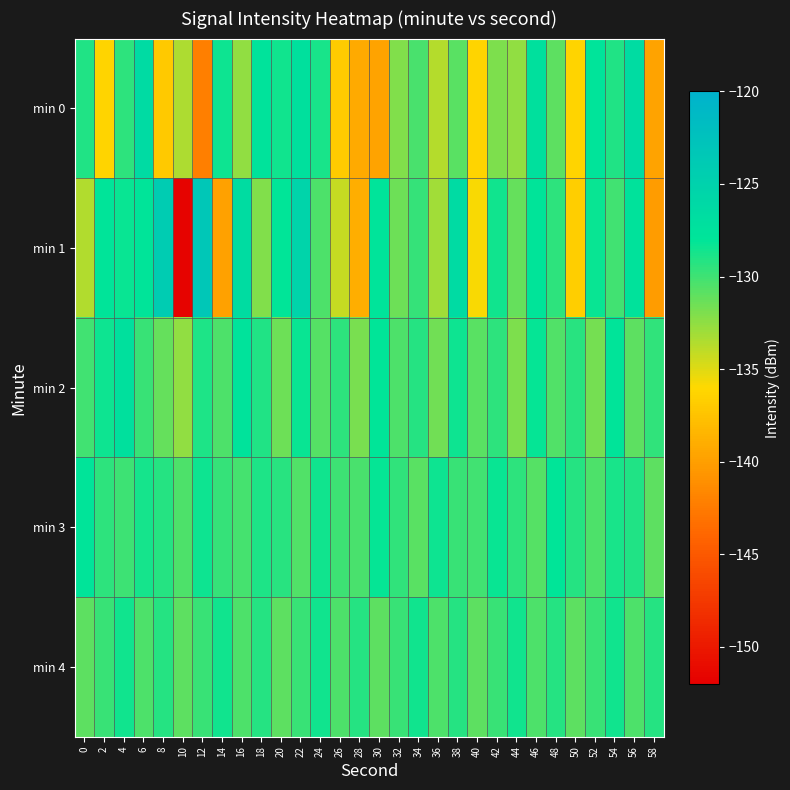

Reading left to right, list all the values displayed in this chart.

min 0: 0=-129.1	2=-136.3	4=-129.5	6=-126.4	8=-137.1	10=-133.4	12=-142.1	14=-128.5	16=-132.6	18=-127.7	20=-128.6	22=-127.3	24=-128.8	26=-137.0	28=-139.2	30=-139.6	32=-132.1	34=-130.3	36=-133.7	38=-130.8	40=-136.3	42=-132.0	44=-132.5	46=-127.4	48=-130.9	50=-136.3	52=-127.8	54=-129.1	56=-126.5	58=-139.6
min 1: 0=-133.6	2=-128.0	4=-128.3	6=-127.9	8=-124.1	10=-151.7	12=-123.3	14=-139.9	16=-126.7	18=-132.0	20=-128.1	22=-125.3	24=-130.4	26=-134.2	28=-138.9	30=-127.8	32=-131.5	34=-129.7	36=-133.1	38=-126.4	40=-135.8	42=-128.6	44=-131.2	46=-127.9	48=-129.5	50=-136.7	52=-128.3	54=-130.1	56=-127.6	58=-140.2
min 2: 0=-130.1	2=-128.5	4=-127.3	6=-129.8	8=-131.2	10=-132.6	12=-128.9	14=-130.4	16=-127.7	18=-129.1	20=-131.5	22=-128.3	24=-130.7	26=-129.4	28=-131.8	30=-128.1	32=-130.5	34=-129.2	36=-131.6	38=-128.4	40=-130.8	42=-129.5	44=-131.9	46=-128.2	48=-130.6	50=-129.3	52=-131.7	54=-128.0	56=-130.9	58=-129.6
min 3: 0=-128.0	2=-129.5	4=-130.0	6=-128.7	8=-129.2	10=-130.5	12=-128.4	14=-129.7	16=-130.2	18=-128.9	20=-129.3	22=-130.6	24=-128.6	26=-129.9	28=-130.3	30=-128.2	32=-129.6	34=-130.8	36=-128.5	38=-129.8	40=-130.1	42=-128.3	44=-129.4	46=-130.7	48=-128.1	50=-129.2	52=-130.4	54=-128.8	56=-129.1	58=-130.9
min 4: 0=-131.0	2=-129.8	4=-128.6	6=-130.4	8=-129.2	10=-131.0	12=-129.8	14=-128.6	16=-130.4	18=-129.2	20=-131.0	22=-129.8	24=-128.6	26=-130.4	28=-129.2	30=-131.0	32=-129.8	34=-128.6	36=-130.4	38=-129.2	40=-131.0	42=-129.8	44=-128.6	46=-130.4	48=-129.2	50=-131.0	52=-129.8	54=-128.6	56=-130.4	58=-129.2